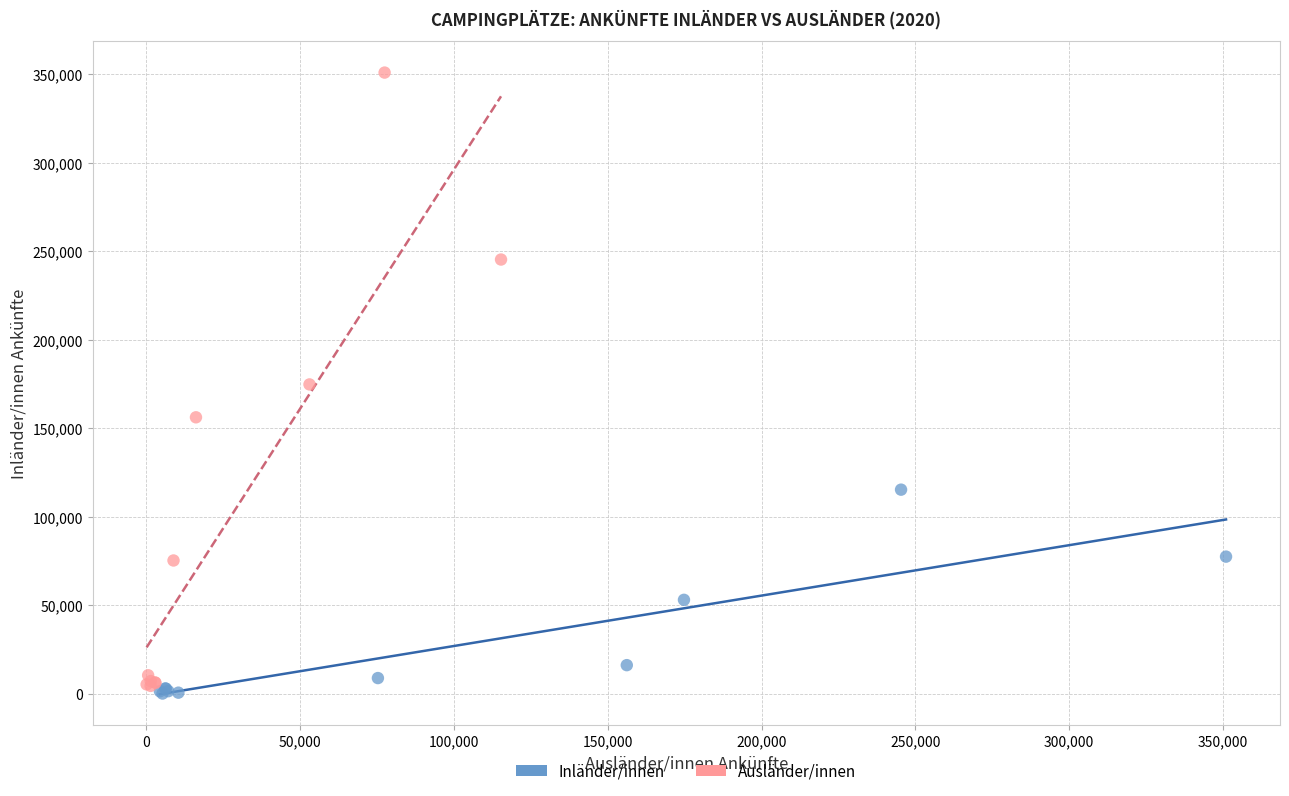

Which series has the largest Y range (max minus min)?

Ausländer/innen